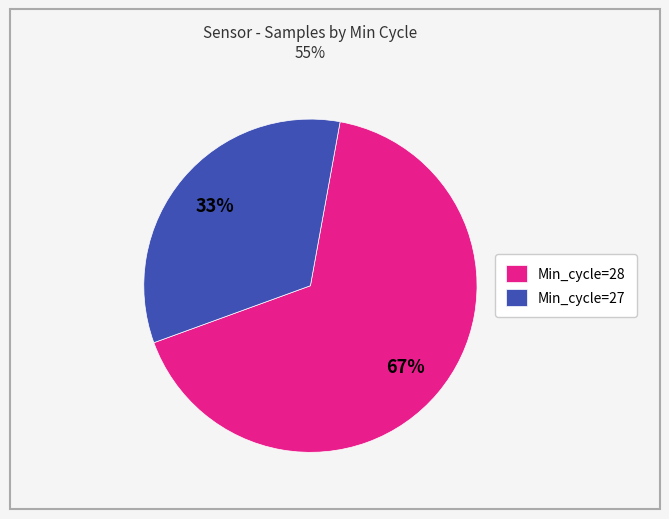

Do Min_cycle=28 and Min_cycle=27 together represent more than half of the pie?

Yes